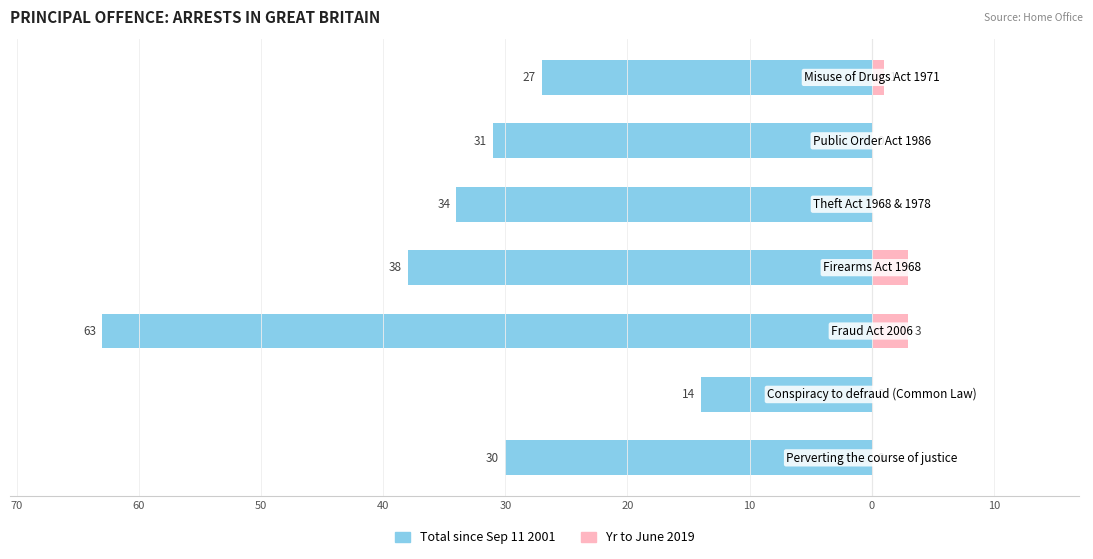

The value of Yr to June 2019 at 40 is 0. True or false?

True